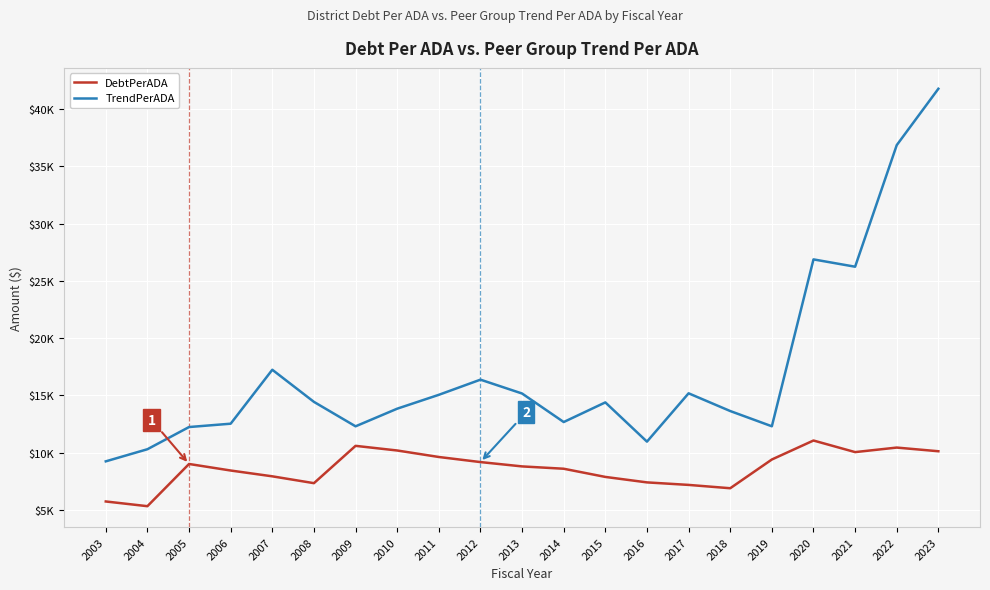

Which series has the largest total across all categories?

TrendPerADA